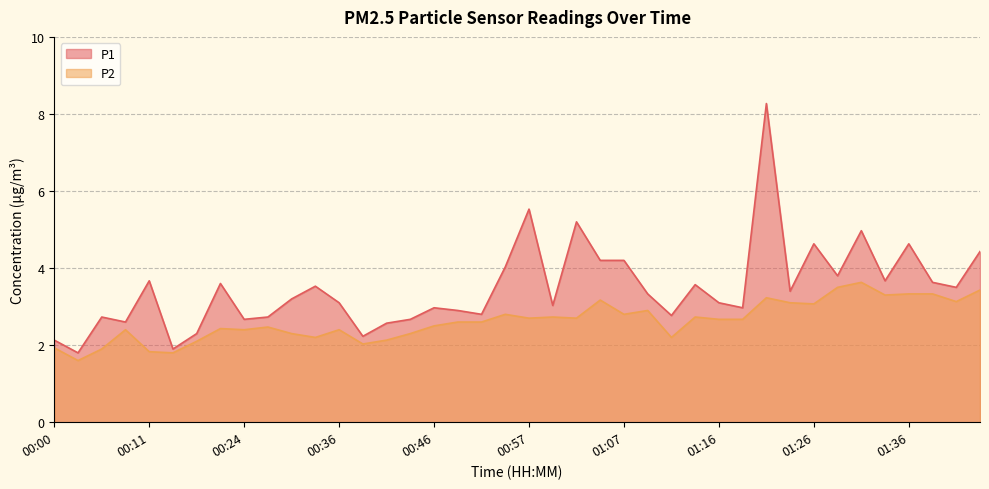

How many values in the P2 series are below 2?

5